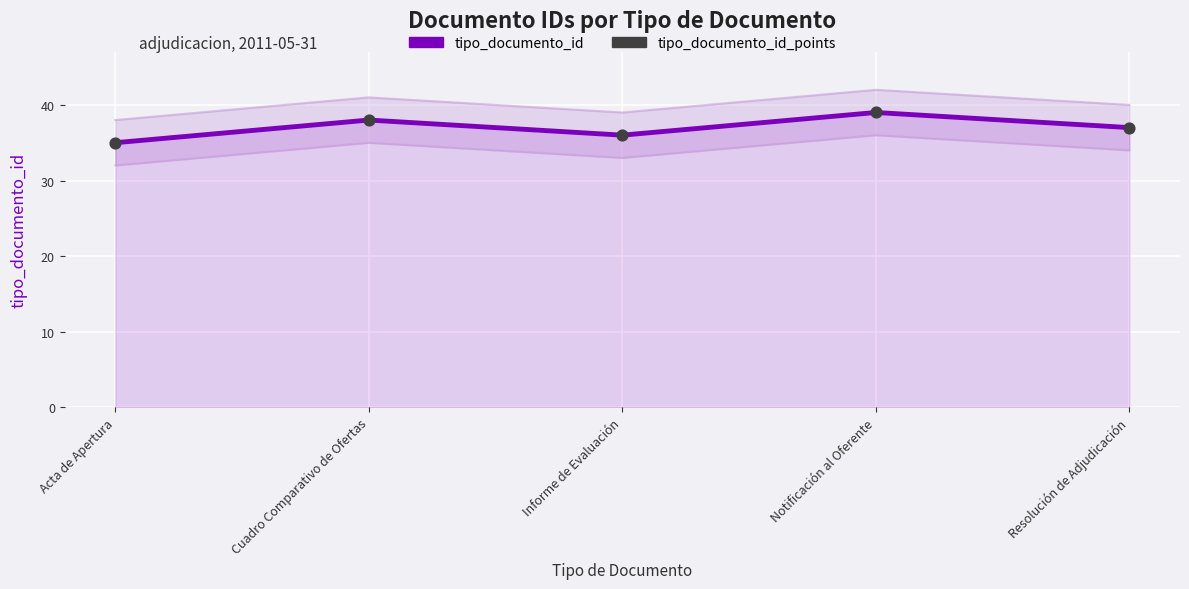

Which series has the largest total across all categories?

tipo_documento_id